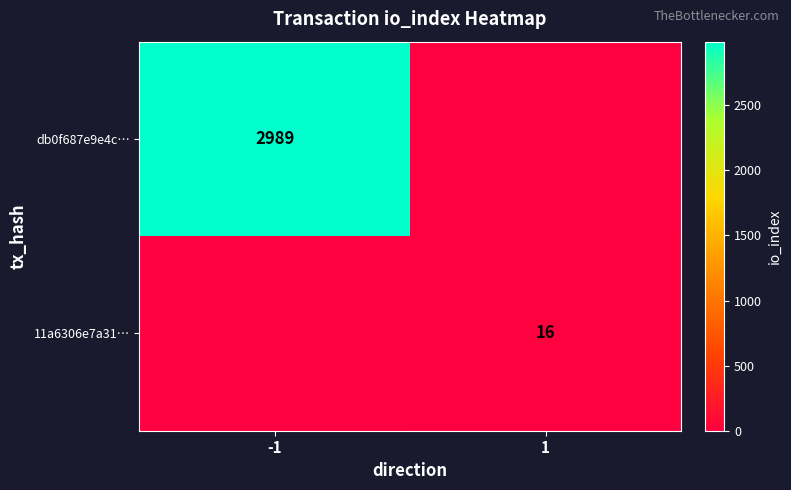

Is the value of db0f687e9e4c… at -1 greater than the value of 11a6306e7a31… at 1?

Yes